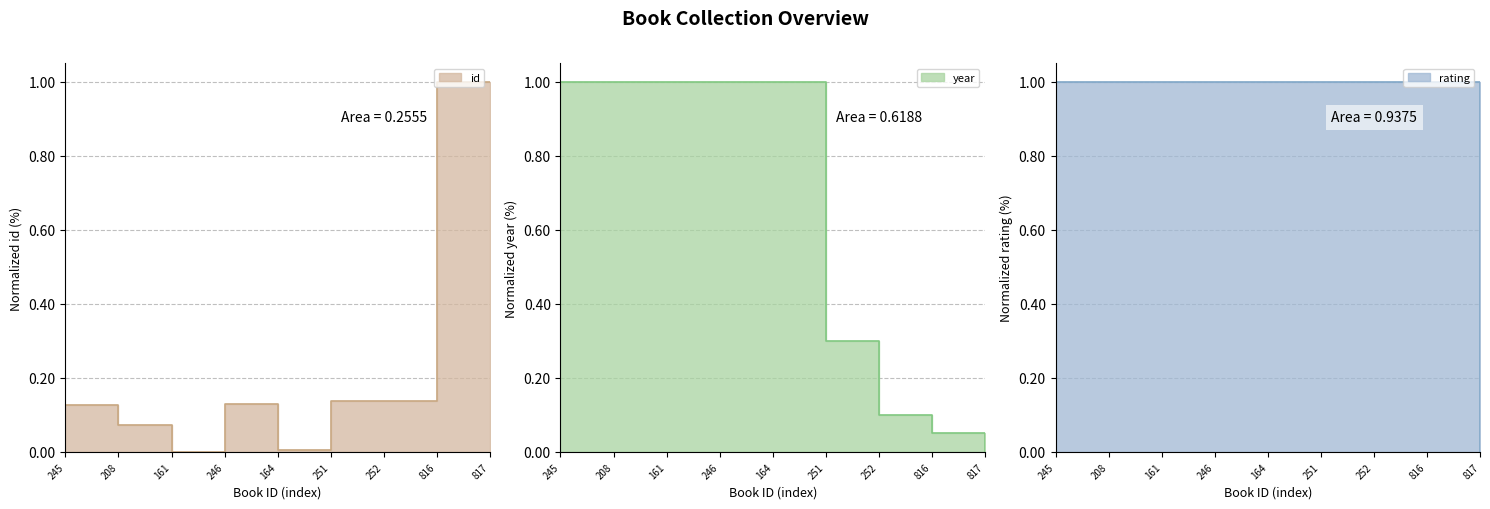

What is the value of the year point at the 6th from the left?

0.3